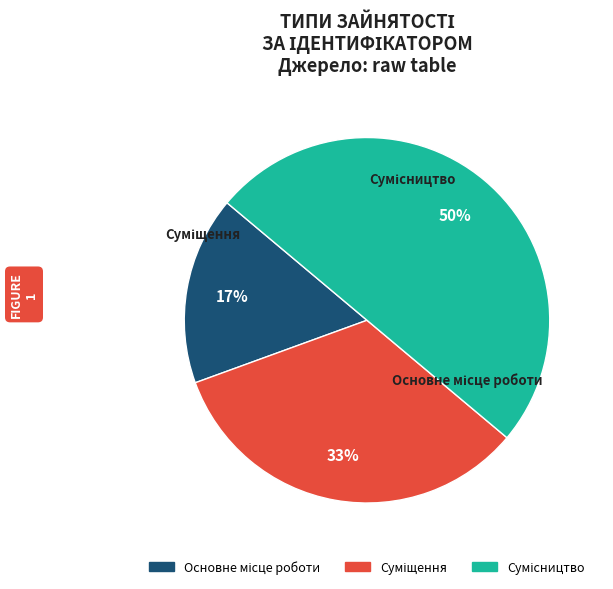

How many segments does this pie chart have?

3